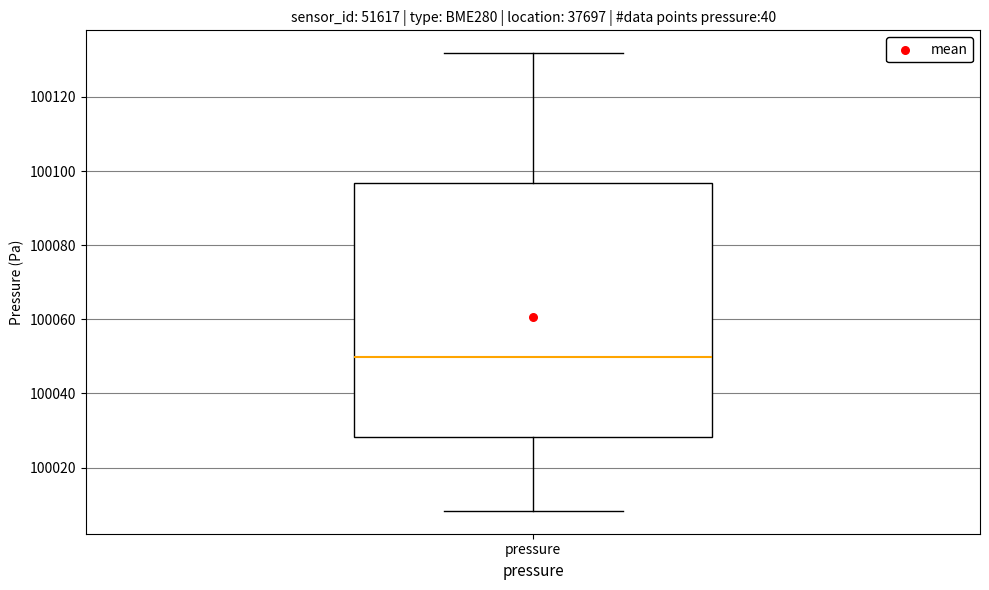

Read this box plot against the y-axis: the position of the median line, the range covered by the box, and the ends of both whiskers. The values are not printed on the chart, so give them approximately, as read against the axis.

median 100050, box 100028 to 100096, whiskers 100008 to 100132